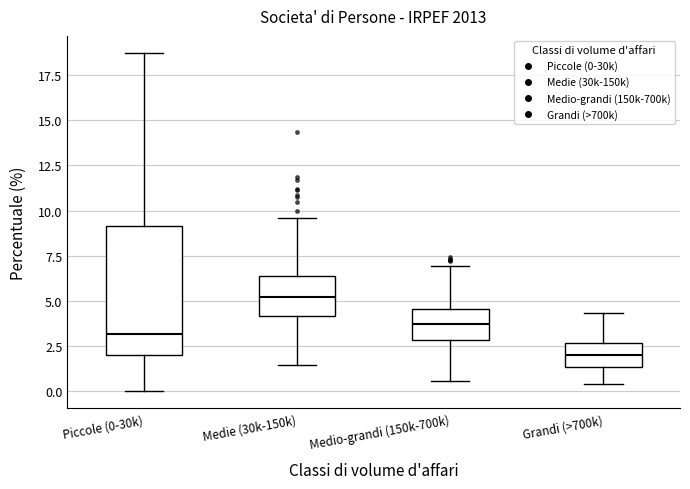

Which box has the highest median line?

Medie (30k-150k)